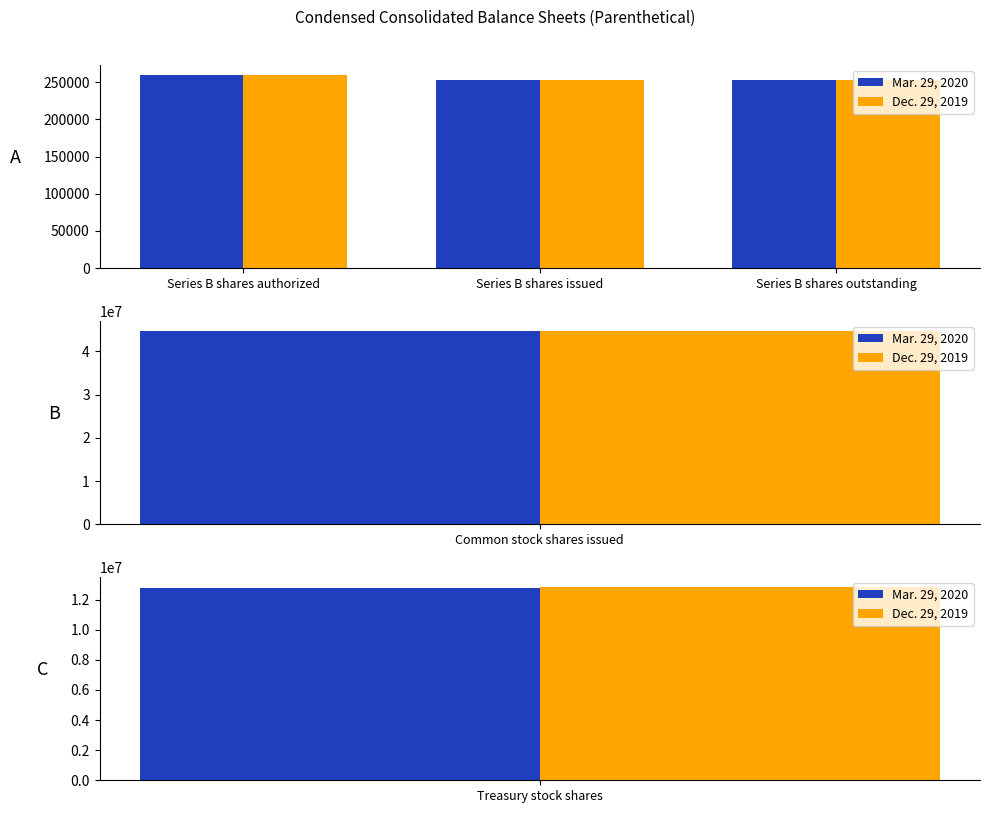

What is the value of the Dec. 29, 2019 bar at the 2nd from the left?

252500